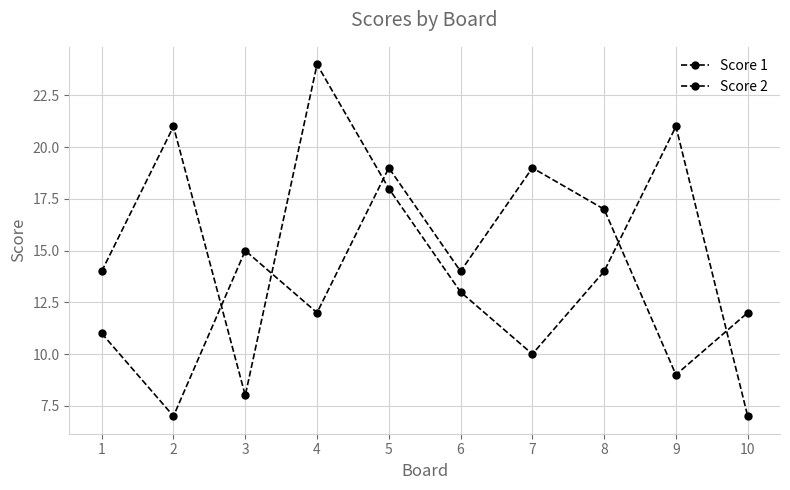

What is the smallest value displayed?

7